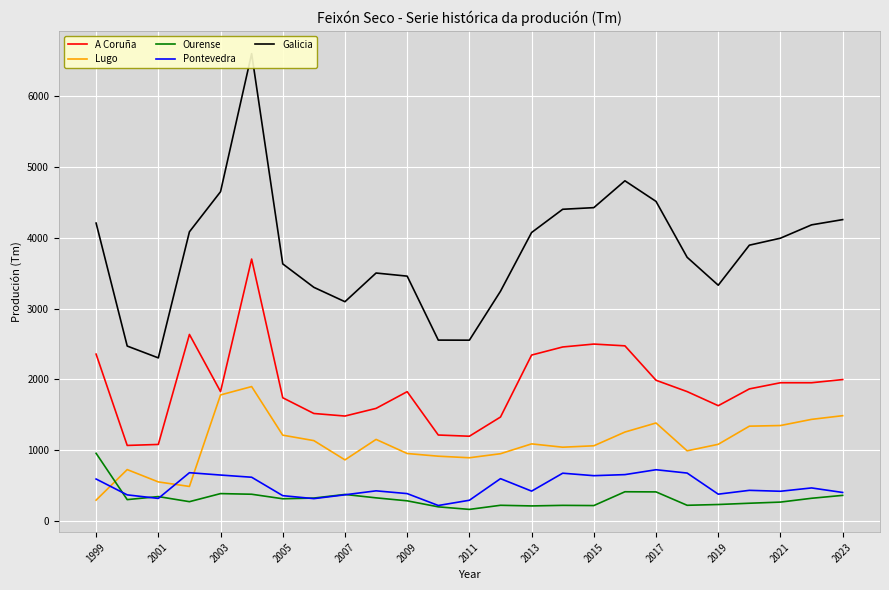

The value of Ourense at 2001 is 347. True or false?

True